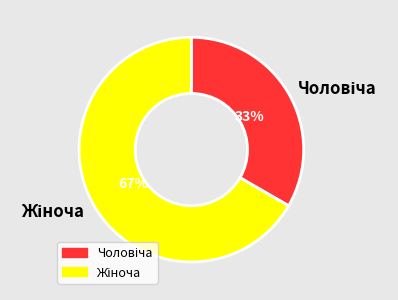

Count the number of slices in the pie.

2